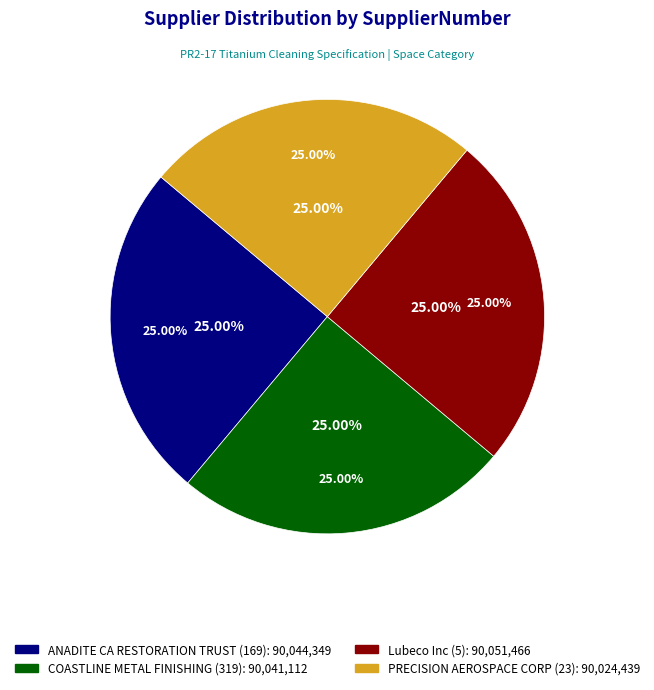

To the nearest percent, what is the combined percentage of ANADITE CA RESTORATION TRUST (169) and PRECISION AEROSPACE CORP (23)?

50%